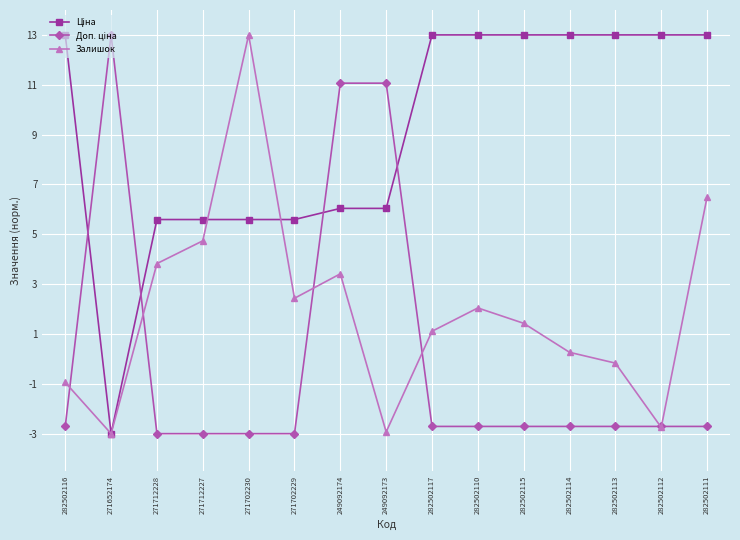

At which category is the sum across all series the highest?

249092174